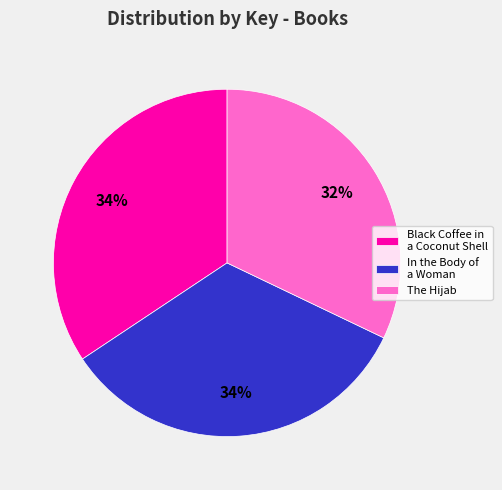

What is the smallest slice in the pie chart?

The Hijab